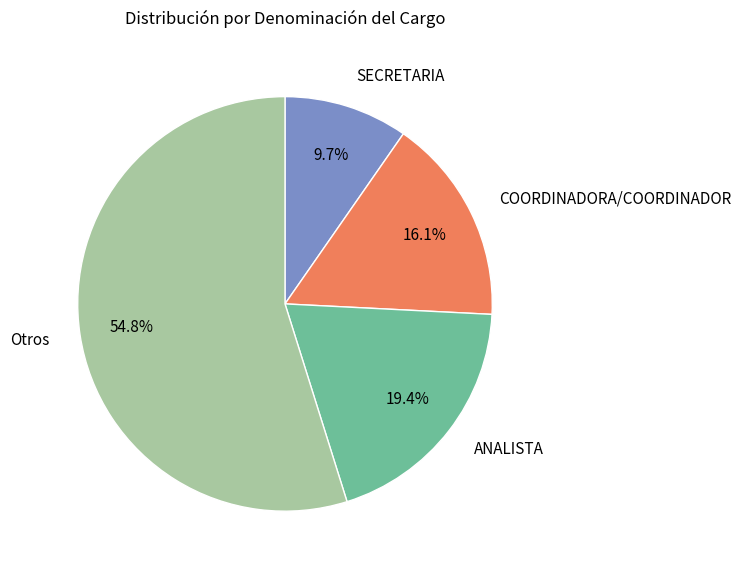

Which category has the biggest portion of the pie?

Otros